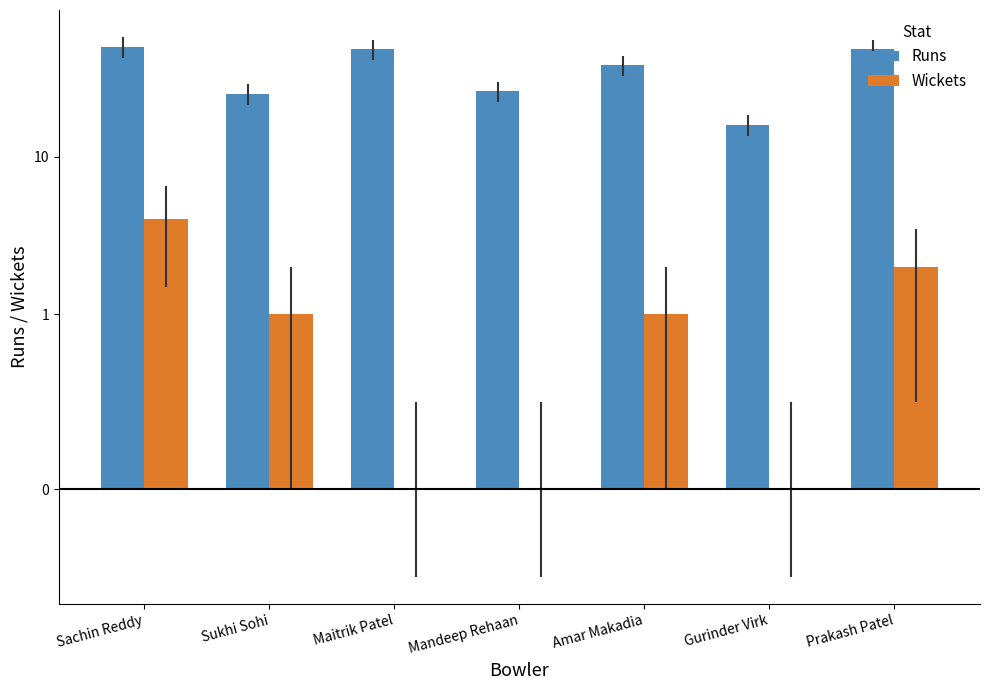

Are the bars horizontal?

No